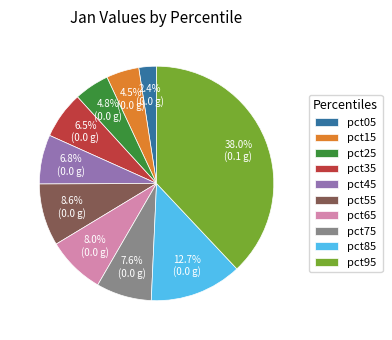

Which slice is the smallest?

pct05